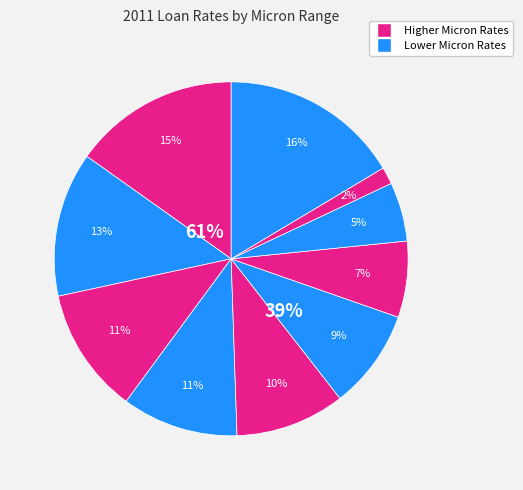

To the nearest percent, what percentage of the pie is 19.6-20.5?

11%